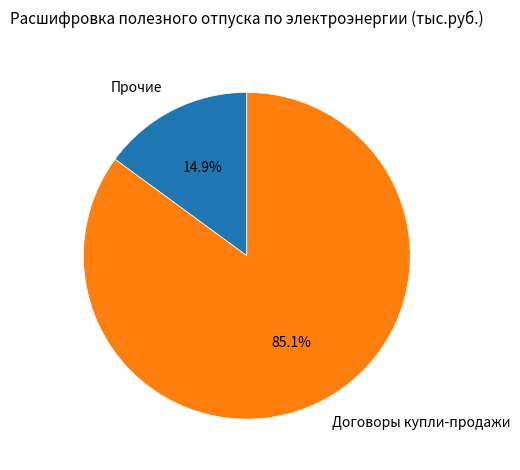

How many segments does this pie chart have?

2